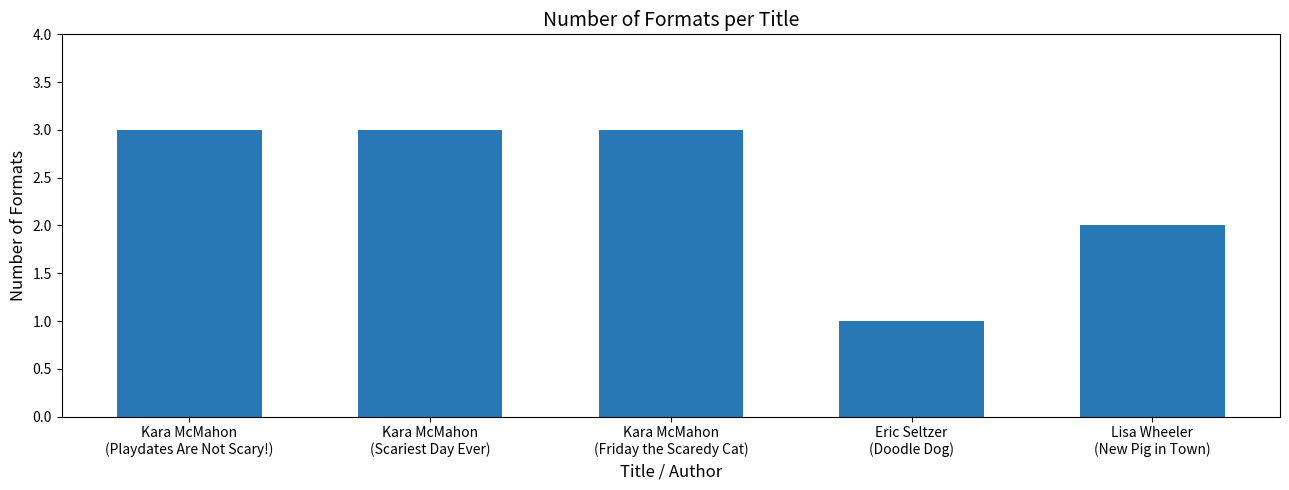

Reading right to left, what are all the values shown in this chart?

2	1	3	3	3